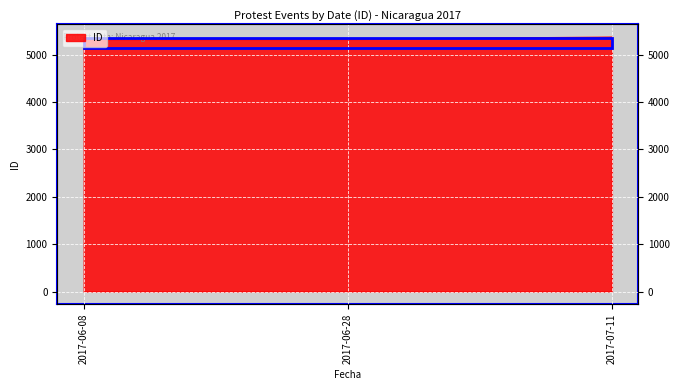

What is the difference between the maximum and second lowest values?

41